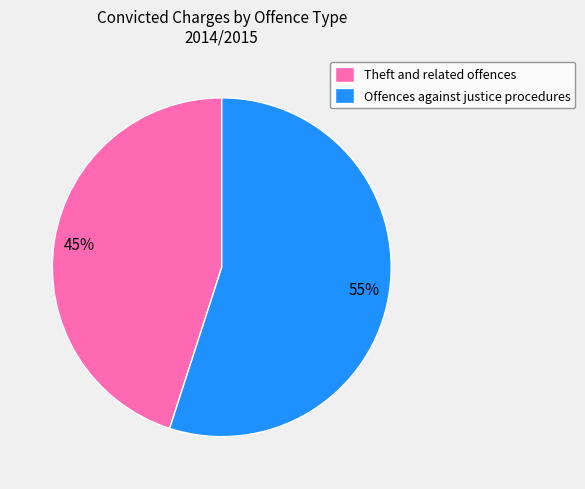

Combined, do Offences against justice procedures and Theft and related offences account for over 50%?

Yes